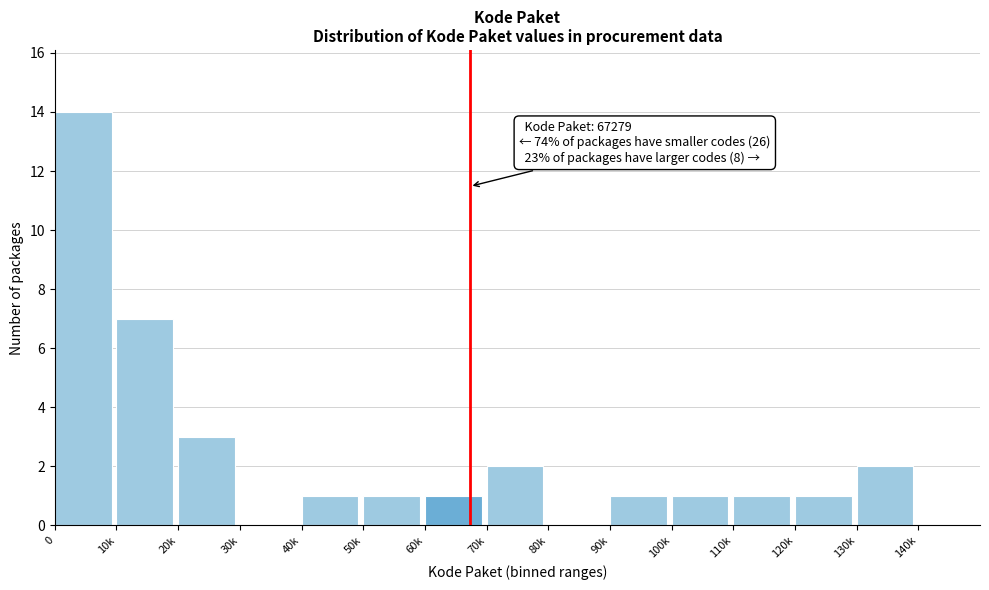

Reading left to right, what are all the values shown in this chart?

0=14	10k=7	20k=3	30k=0	40k=1	50k=1	60k=1	70k=2	80k=0	90k=1	100k=1	110k=1	120k=1	130k=2	140k=0